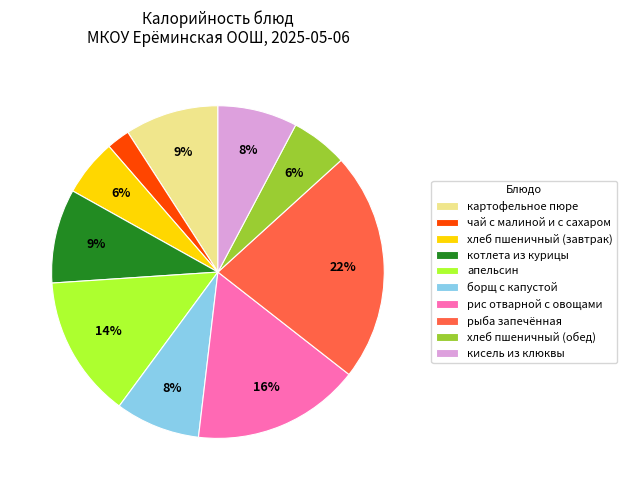

Is it true that чай с малиной и с сахаром is 15% of the pie?

False